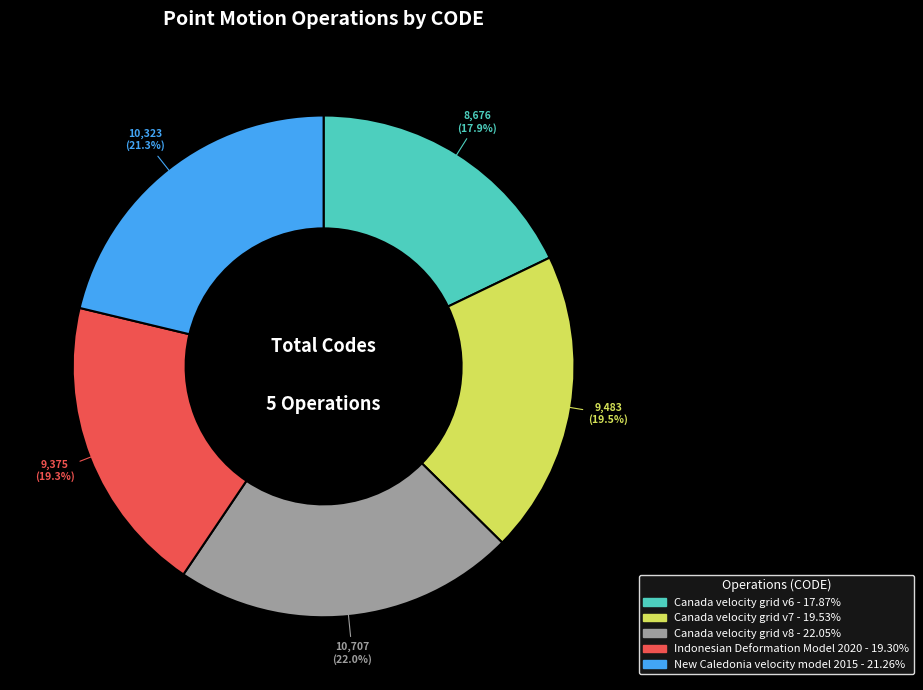

How many slices are in this pie chart?

5